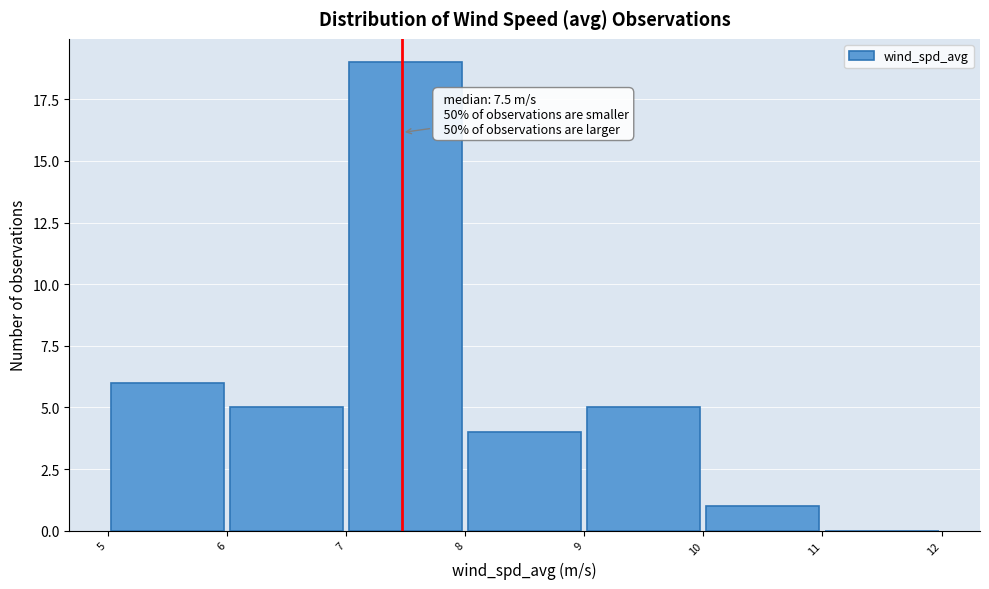

Which range on the x-axis has the tallest bar?

7 to 8